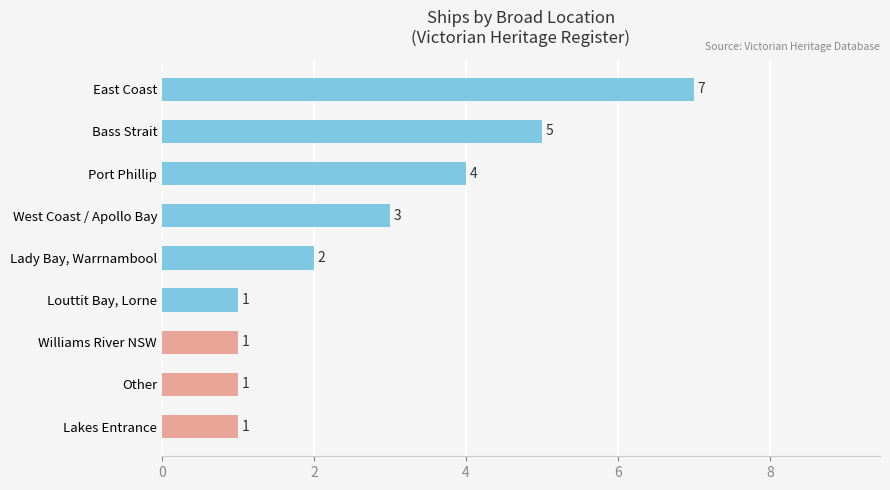

How many categories are shown in the chart?

9